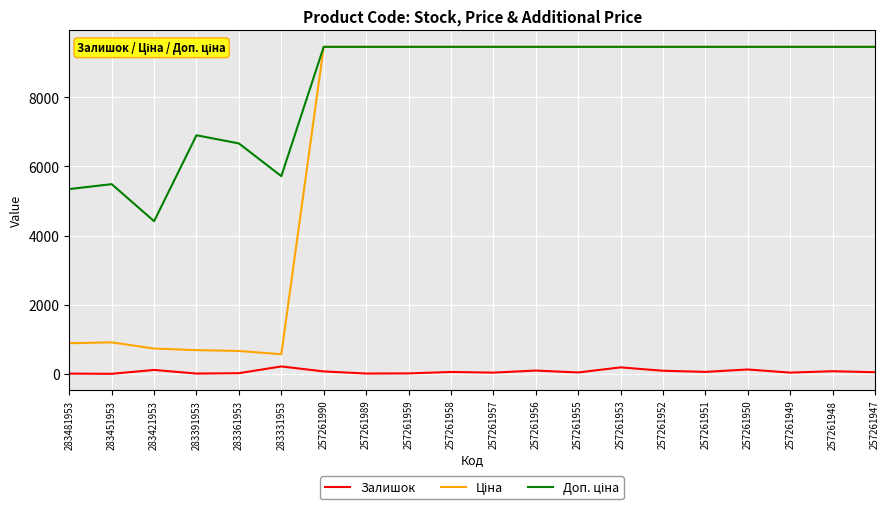

What is the maximum value shown in the chart?

9458.9